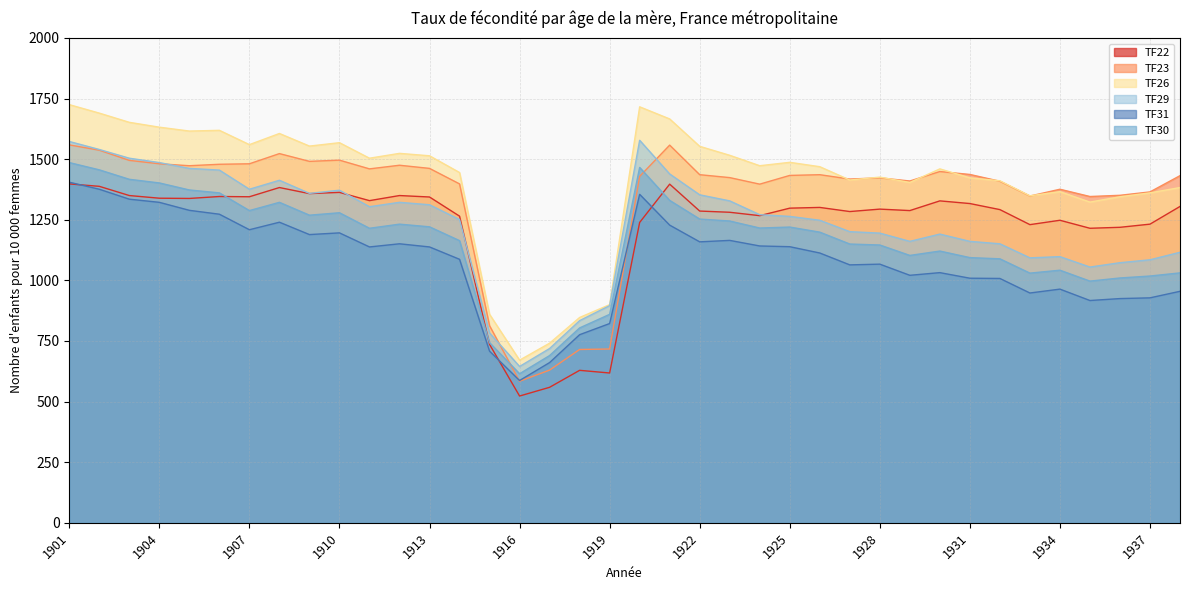

What is the value of the TF22 point at the 22nd from the left?

1286